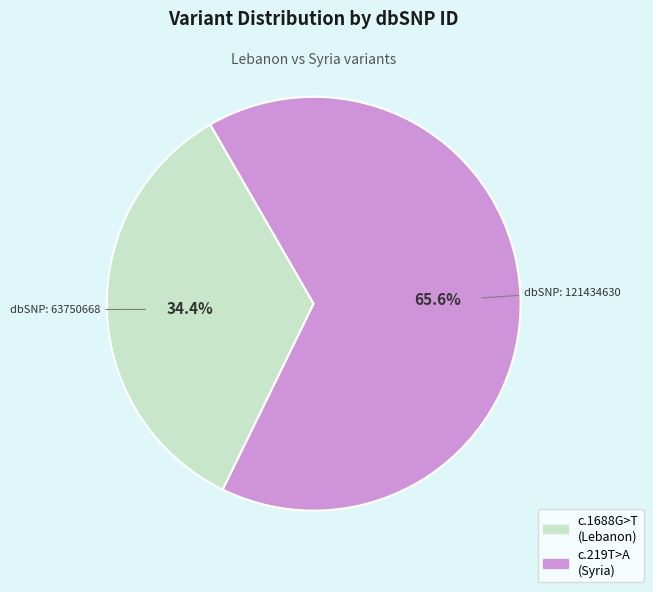

Does any single category account for the majority?

Yes